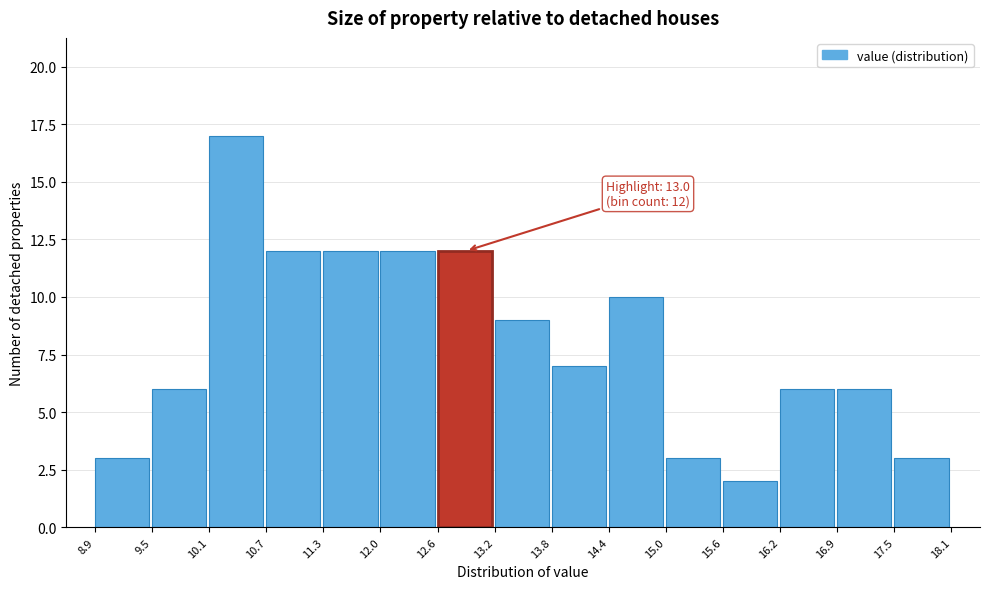

Over which range of the x-axis is the bar tallest?

10.1 to 10.7